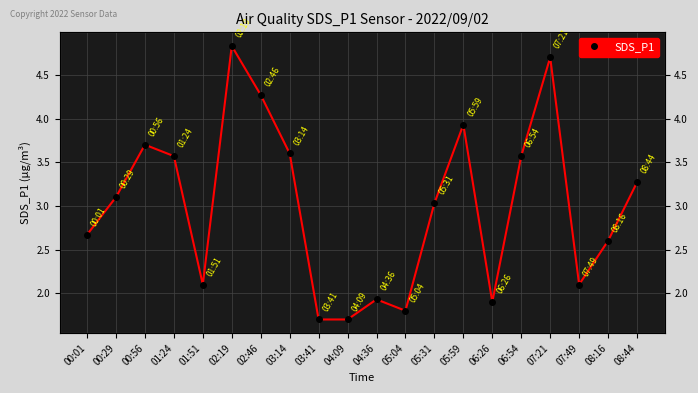

Where is the first local minimum?

01:51